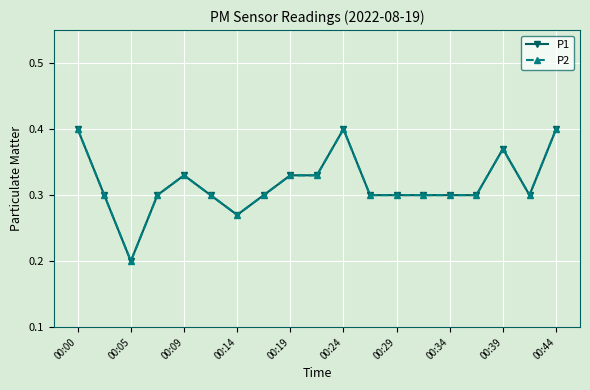

Reading right to left, list all the values displayed in this chart.

P1: 0.4	0.3	0.4	0.3	0.3	0.3	0.3	0.3	0.4	0.3	0.3	0.3	0.3	0.3	0.3	0.3	0.2	0.3	0.4
P2: 0.4	0.3	0.4	0.3	0.3	0.3	0.3	0.3	0.4	0.3	0.3	0.3	0.3	0.3	0.3	0.3	0.2	0.3	0.4